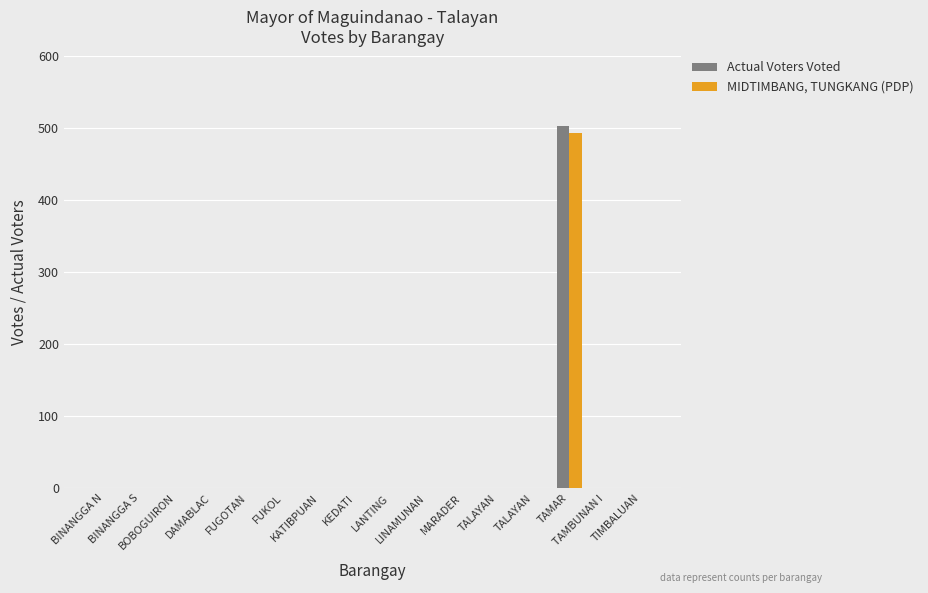

How many groups of bars are there?

16